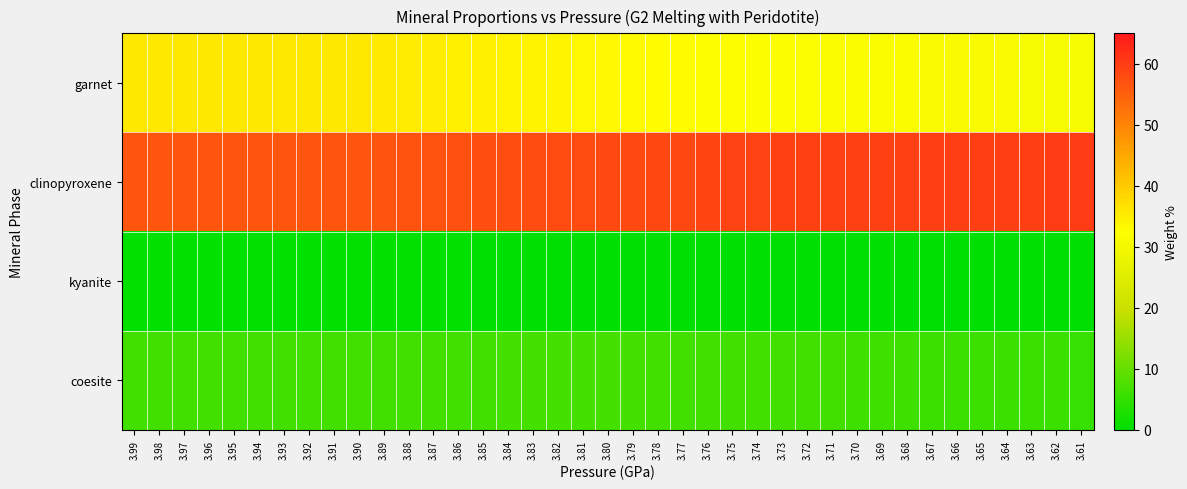

Reading left to right, list all the values displayed in this chart.

garnet: 3.99=35.6	3.98=35.6	3.97=35.6	3.96=35.6	3.95=35.6	3.94=35.6	3.93=35.6	3.92=35.6	3.91=35.6	3.90=35.6	3.89=35.4	3.88=35.2	3.87=34.9	3.86=34.7	3.85=34.5	3.84=34.3	3.83=34.1	3.82=33.8	3.81=33.6	3.80=33.4	3.79=33.2	3.78=33.0	3.77=32.8	3.76=32.6	3.75=32.4	3.74=32.2	3.73=32.0	3.72=31.8	3.71=31.6	3.70=31.4	3.69=31.3	3.68=31.3	3.67=31.2	3.66=31.1	3.65=31.1	3.64=31.0	3.63=30.9	3.62=30.9	3.61=30.8
clinopyroxene: 3.99=56.6	3.98=56.6	3.97=56.6	3.96=56.6	3.95=56.6	3.94=56.6	3.93=56.6	3.92=56.6	3.91=56.6	3.90=56.6	3.89=56.7	3.88=56.9	3.87=57.1	3.86=57.2	3.85=57.4	3.84=57.6	3.83=57.7	3.82=57.9	3.81=58.1	3.80=58.2	3.79=58.4	3.78=58.5	3.77=58.6	3.76=58.8	3.75=58.9	3.74=59.0	3.73=59.2	3.72=59.3	3.71=59.5	3.70=59.6	3.69=59.6	3.68=59.7	3.67=59.7	3.66=59.8	3.65=59.8	3.64=59.8	3.63=59.9	3.62=59.9	3.61=60.0
kyanite: 3.99=0.4	3.98=0.4	3.97=0.4	3.96=0.4	3.95=0.4	3.94=0.4	3.93=0.4	3.92=0.4	3.91=0.4	3.90=0.4	3.89=0.4	3.88=0.3	3.87=0.3	3.86=0.3	3.85=0.2	3.84=0.2	3.83=0.1	3.82=0.1	3.81=0.0	3.80=0.0	3.79=0.0	3.78=0.0	3.77=0.0	3.76=0.0	3.75=0.0	3.74=0.0	3.73=0.0	3.72=0.0	3.71=0.0	3.70=0.0	3.69=0.0	3.68=0.0	3.67=0.0	3.66=0.0	3.65=0.0	3.64=0.0	3.63=0.0	3.62=0.0	3.61=0.0
coesite: 3.99=6.5	3.98=6.5	3.97=6.5	3.96=6.5	3.95=6.5	3.94=6.5	3.93=6.5	3.92=6.5	3.91=6.5	3.90=6.5	3.89=6.6	3.88=6.6	3.87=6.6	3.86=6.6	3.85=6.6	3.84=6.6	3.83=6.6	3.82=6.6	3.81=6.6	3.80=6.6	3.79=6.6	3.78=6.6	3.77=6.5	3.76=6.5	3.75=6.5	3.74=6.5	3.73=6.4	3.72=6.4	3.71=6.4	3.70=6.3	3.69=6.3	3.68=6.2	3.67=6.1	3.66=6.0	3.65=5.9	3.64=5.8	3.63=5.7	3.62=5.6	3.61=5.6